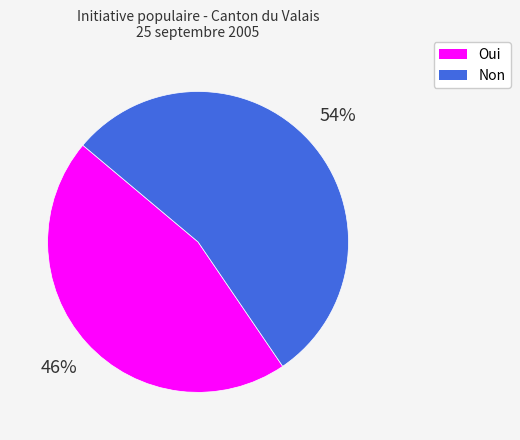

How many segments does this pie chart have?

2